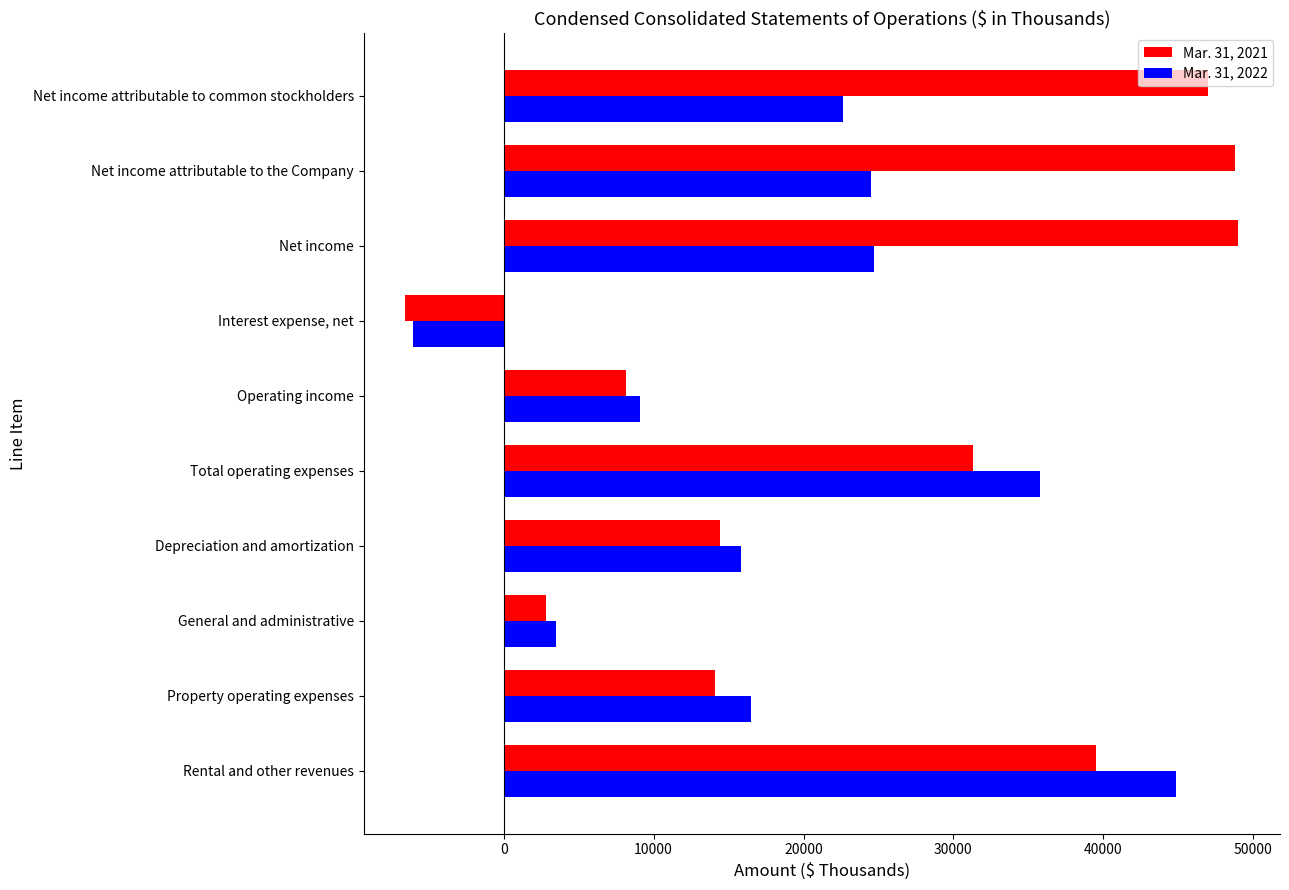

Which series has the largest total across all categories?

Mar. 31, 2021